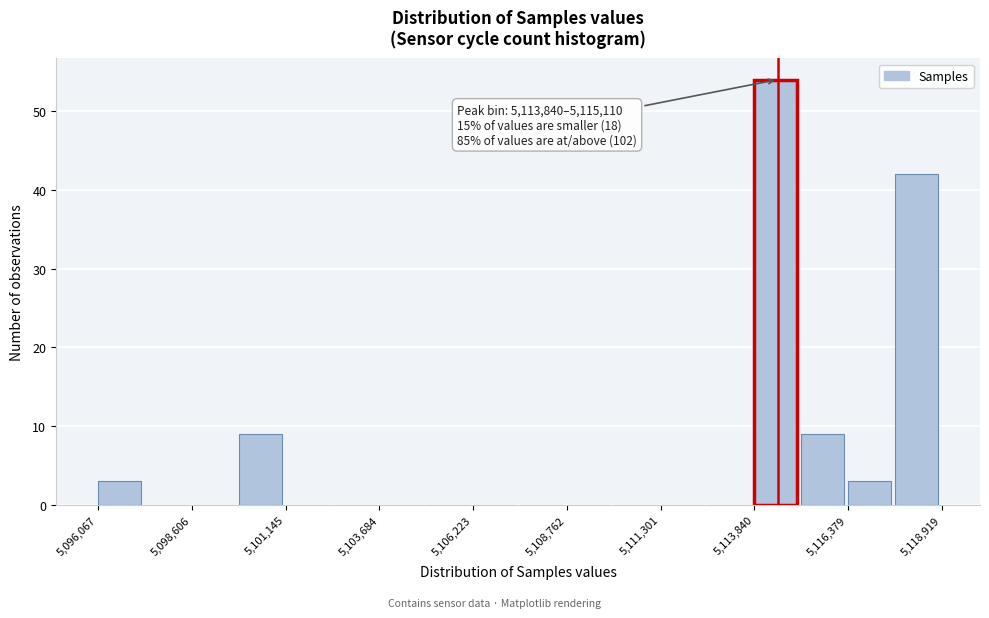

Around what value on the x-axis is the tallest bar? Give the approximate position of its centre, as read against the axis.

5114500